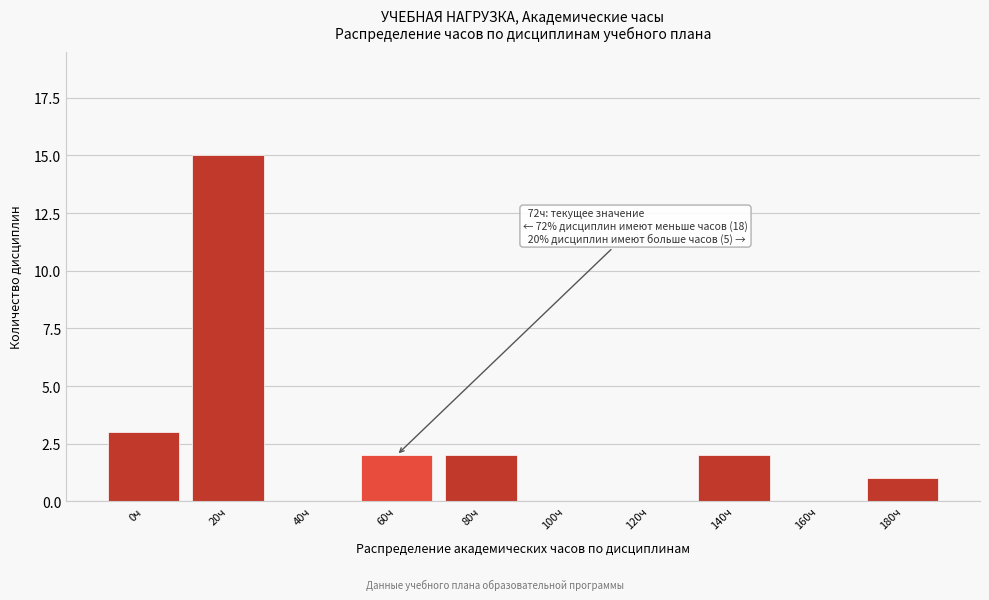

Reading left to right, list all the values displayed in this chart.

0ч=3	20ч=15	40ч=0	60ч=2	80ч=2	100ч=0	120ч=0	140ч=2	160ч=0	180ч=1